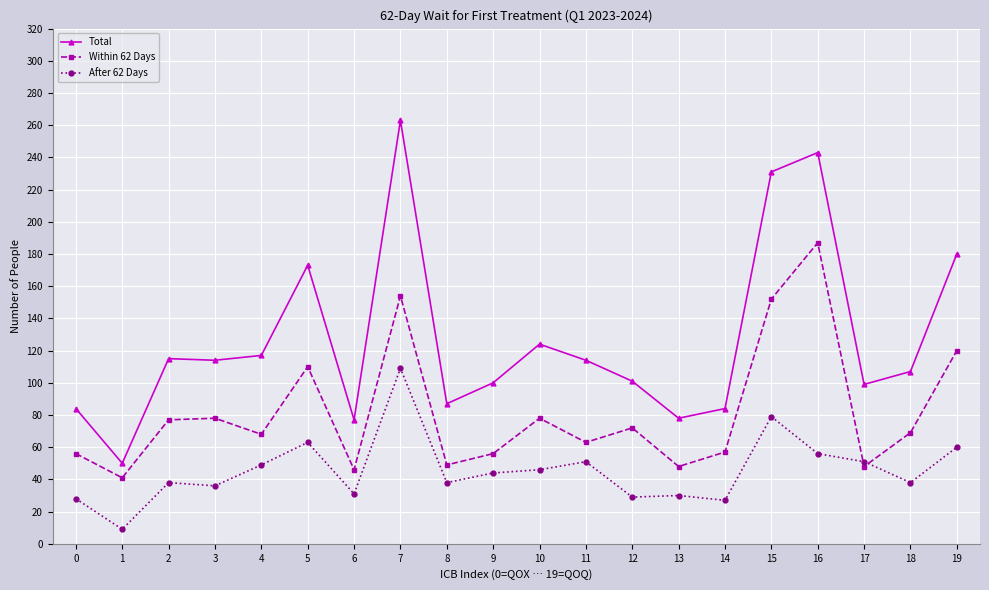

List the series in order of their overall mean, lowest first.

After 62 Days, Within 62 Days, Total